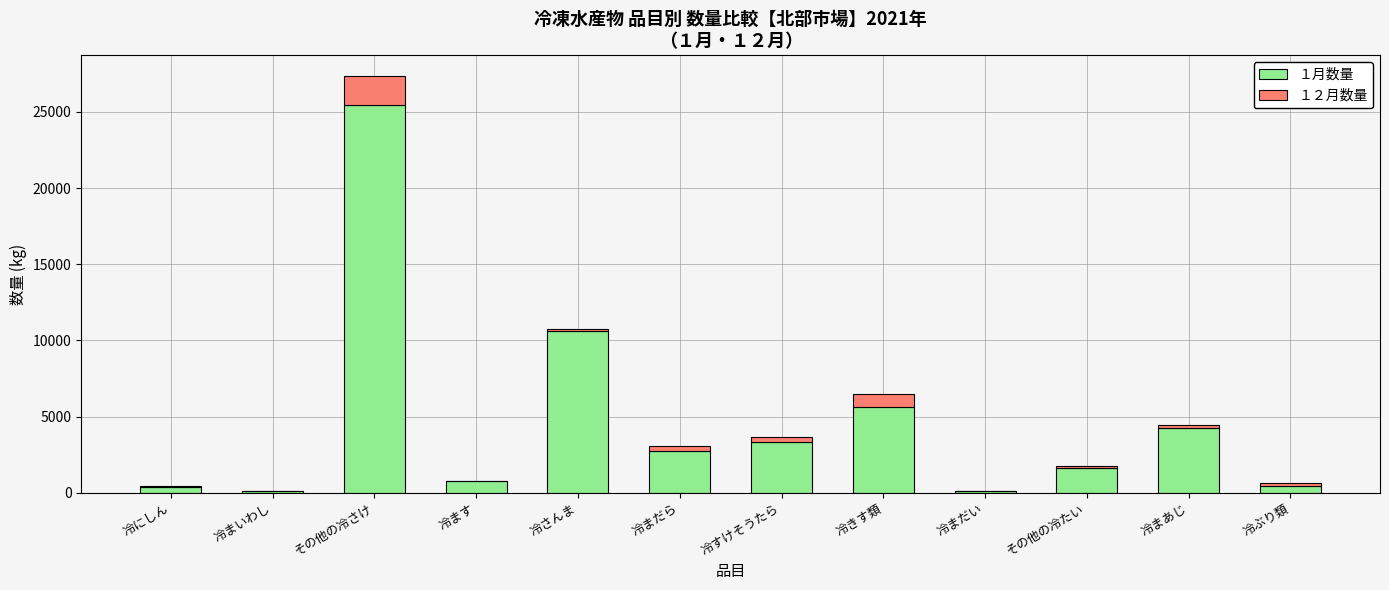

At which category is the sum across all series the highest?

その他の冷さけ